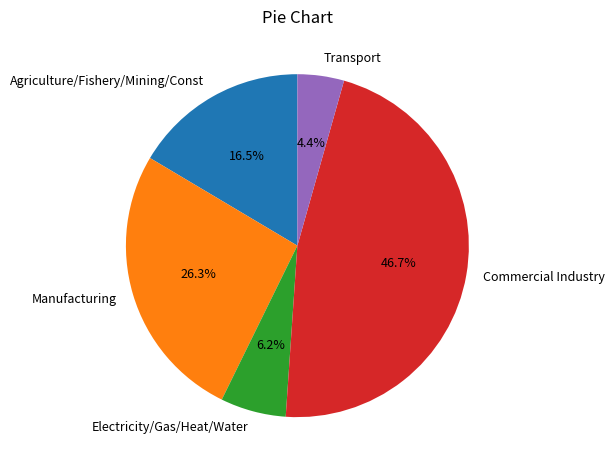

What is the ratio of the value at Manufacturing to the value at Transport?

6.0